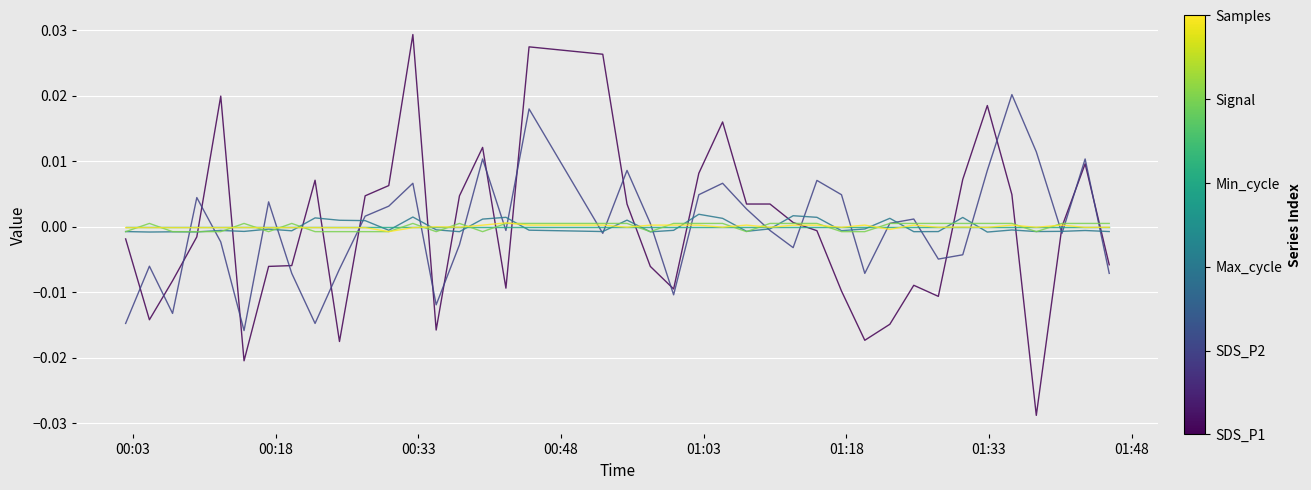

The Signal series shows 0.0 at 16. True or false?

False